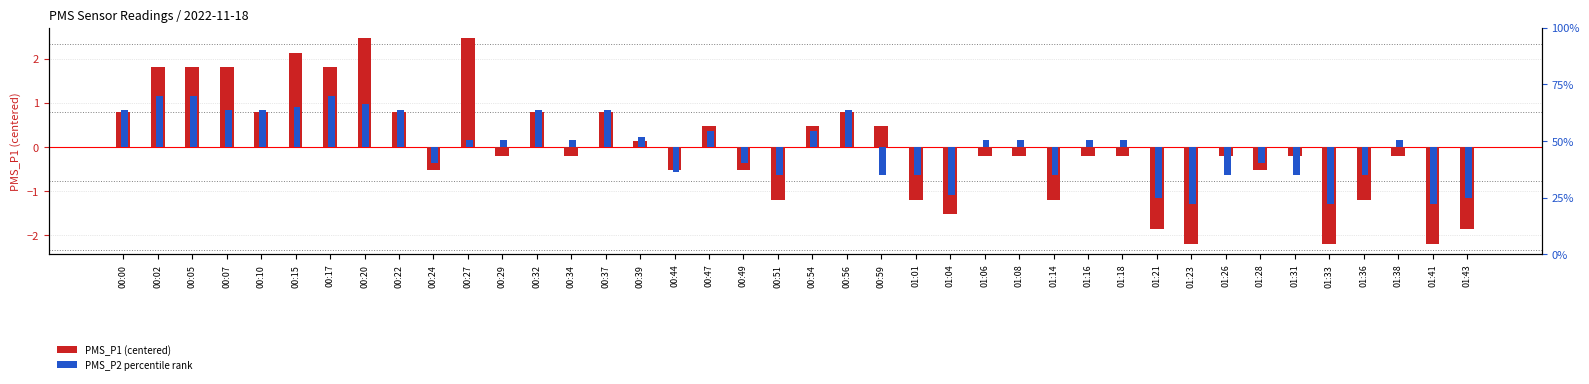

Which has a higher value, 00:27 or 00:15?

00:27